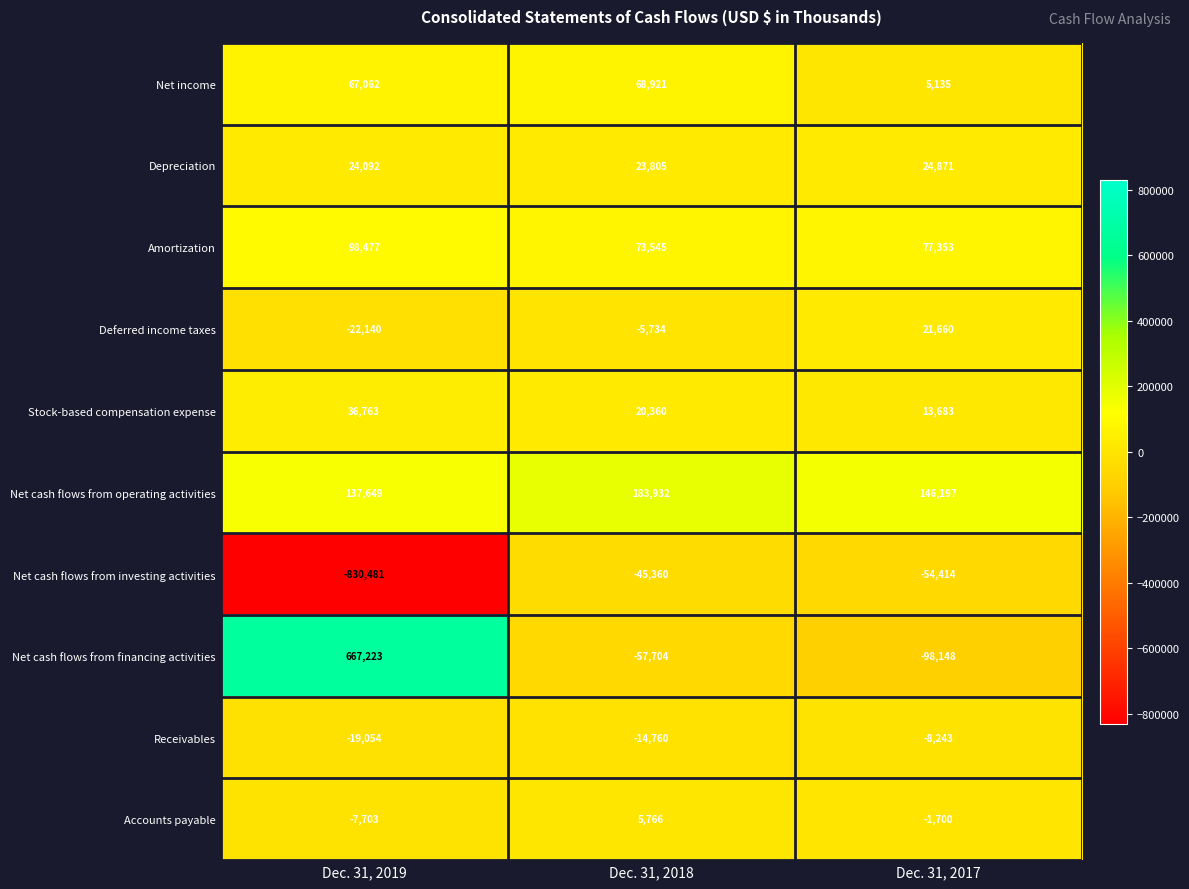

Rank the series at Dec. 31, 2017 from lowest to highest value.

Net cash flows from financing activities, Net cash flows from investing activities, Receivables, Accounts payable, Net income, Stock-based compensation expense, Deferred income taxes, Depreciation, Amortization, Net cash flows from operating activities